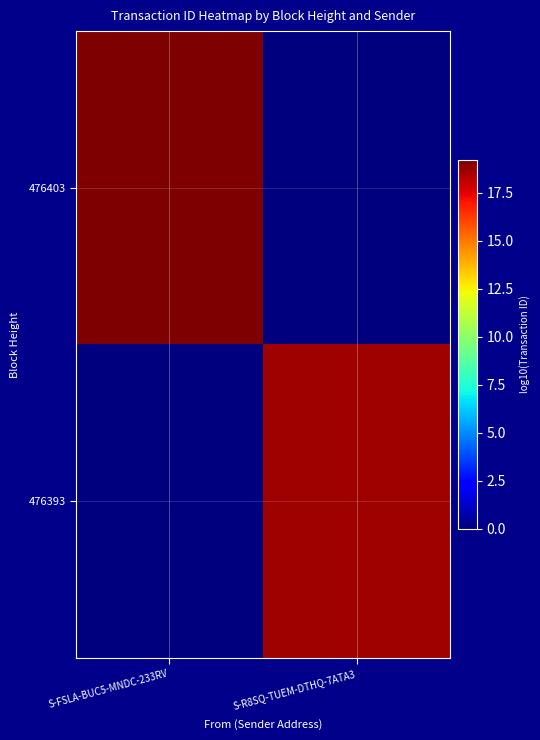

At S-FSLA-BUC5-MNDC-233RV, list the series in order from smallest to largest.

476393, 476403